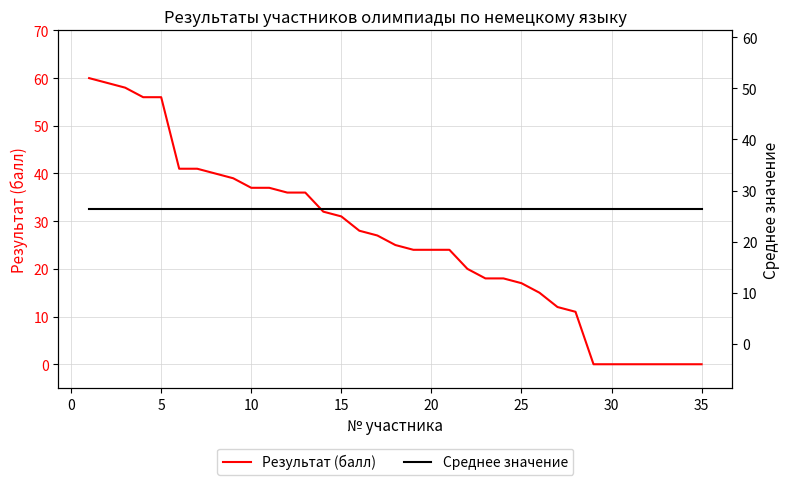

What is the value of the Среднее значение point at the 3rd from the left?

26.3